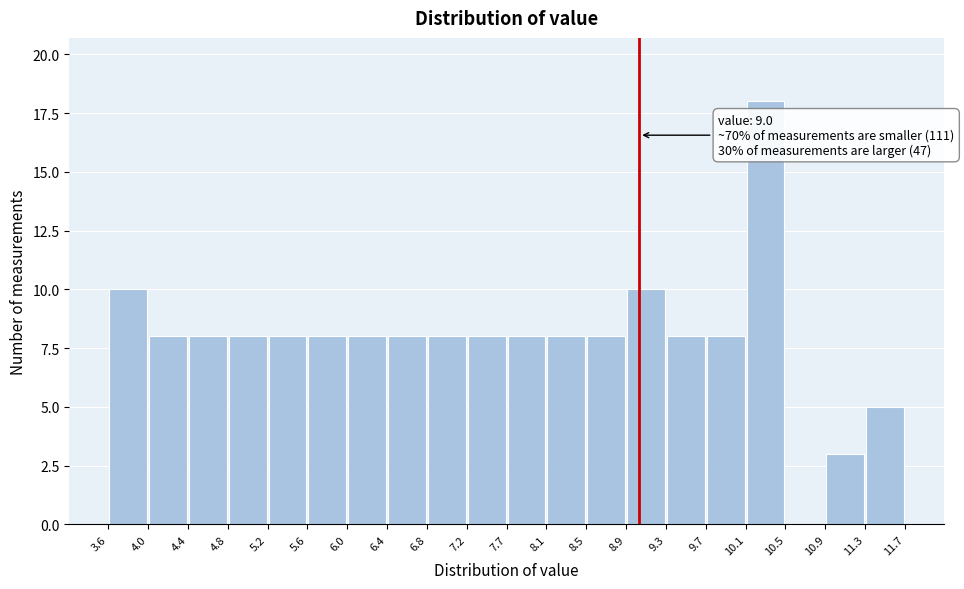

Over which range of the x-axis is the bar tallest?

10.1 to 10.5